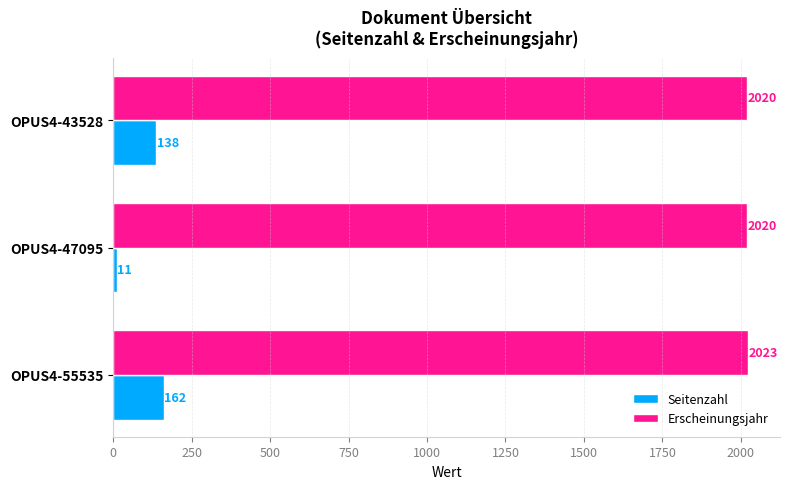

What is the spread (max minus min) of values at OPUS4-43528?

1882